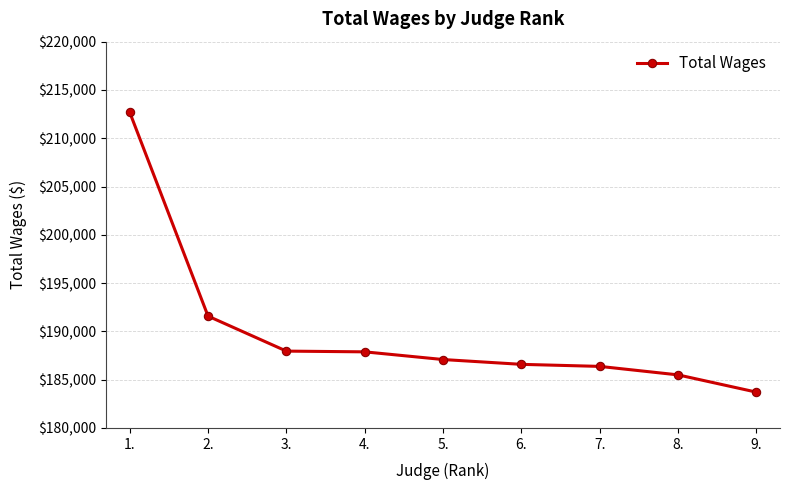

What is the difference between the values at 1. and 5.?

25613.3